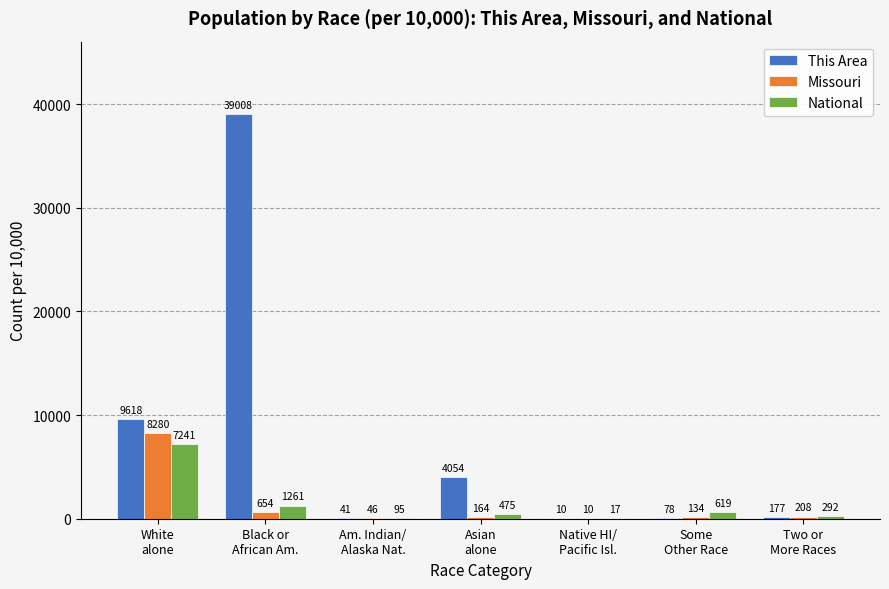

What is the greatest value displayed?

39008.5